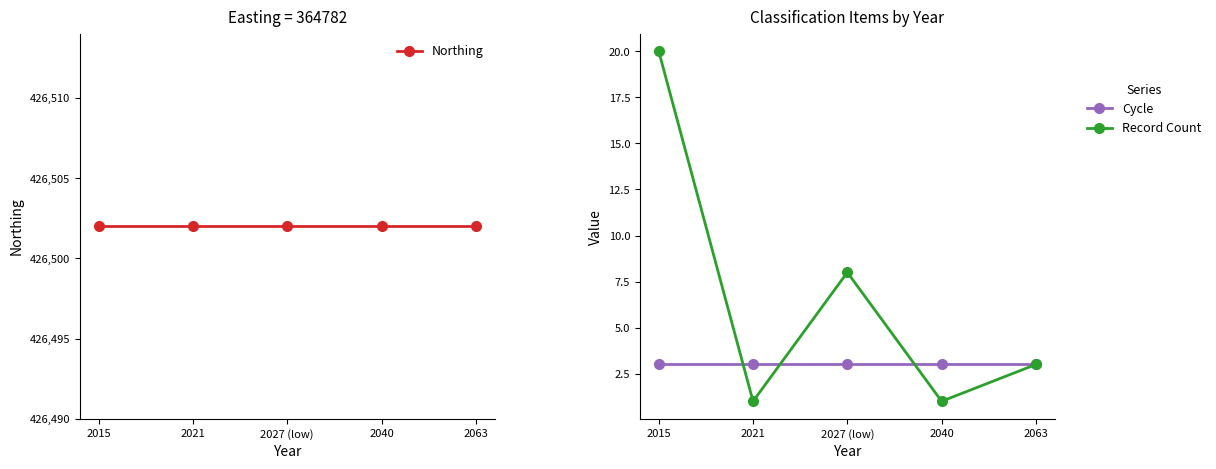

True or false: Record Count has a value of 20 at 2015.

True